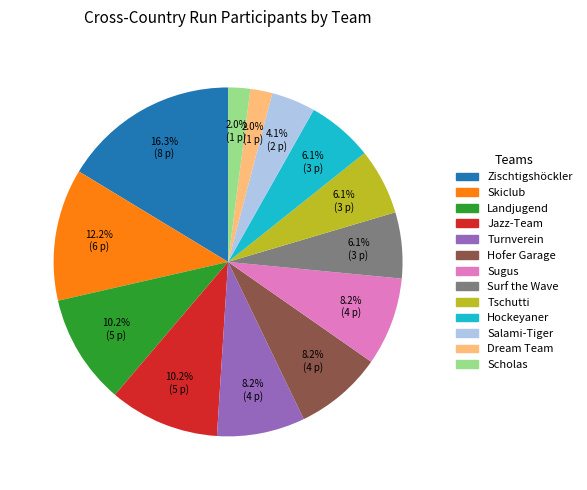

Is there a majority slice in this chart?

No